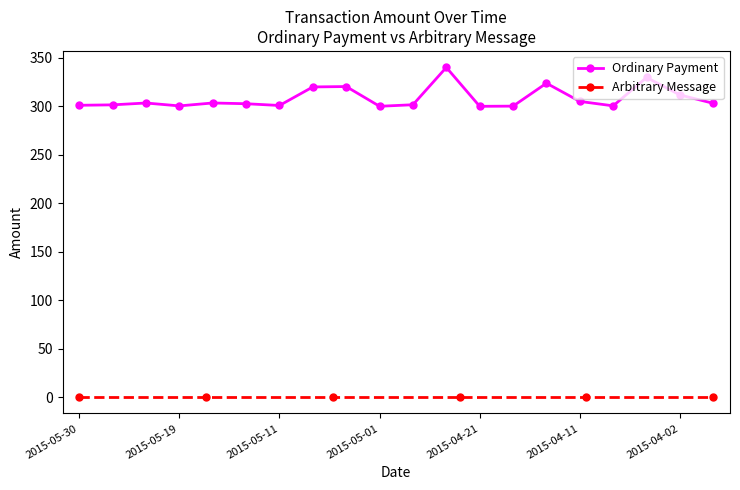

True or false: Ordinary Payment has more than 1 points higher than both neighbors.

True